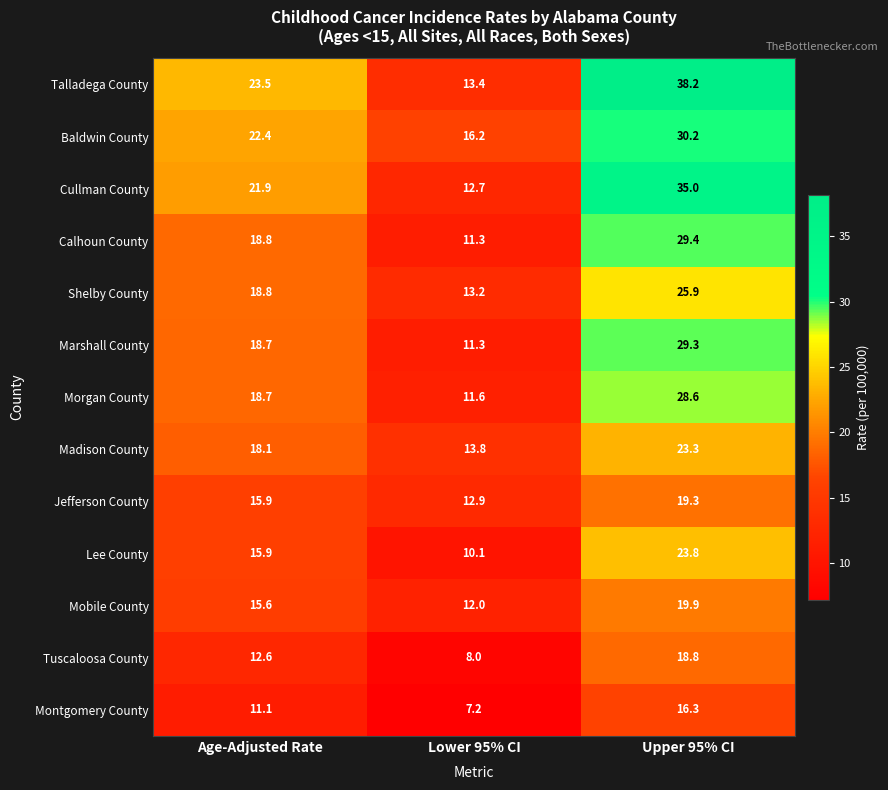

Which series has the widest spread of values?

Talladega County